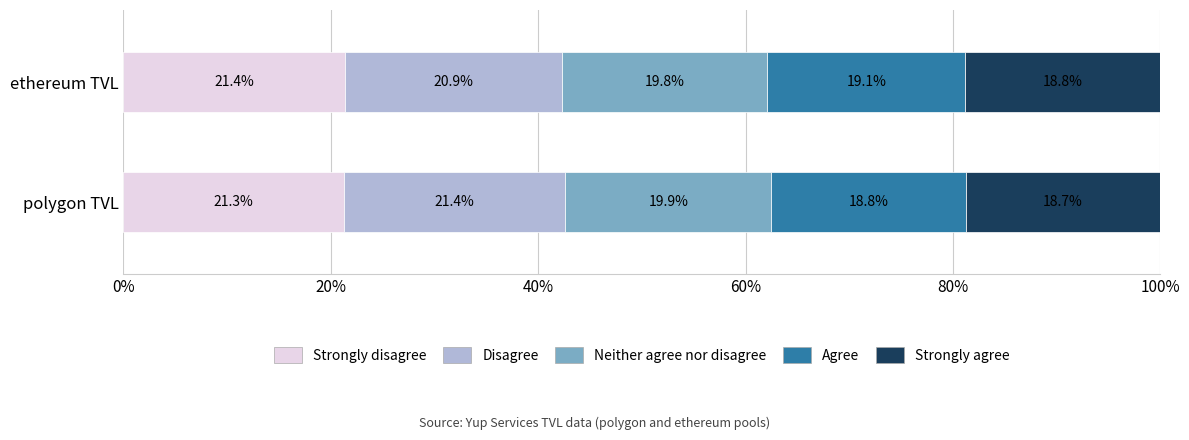

What is the highest value of the Strongly disagree series?

21.4